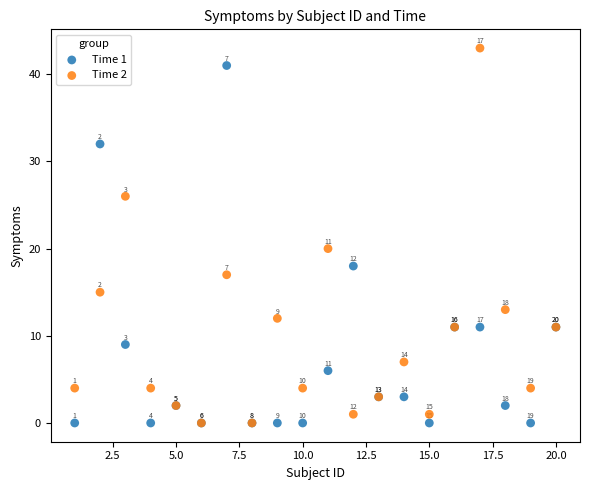

In the Time 1 series, what Y value is closest to 20?

18